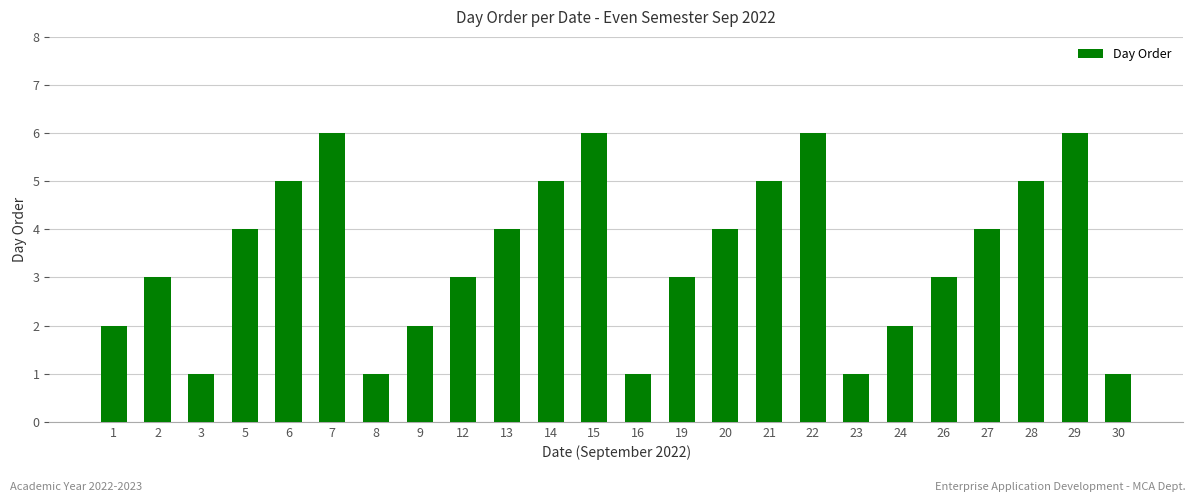

Approximately how many times larger is the value at 15 compared to 2?

2.0